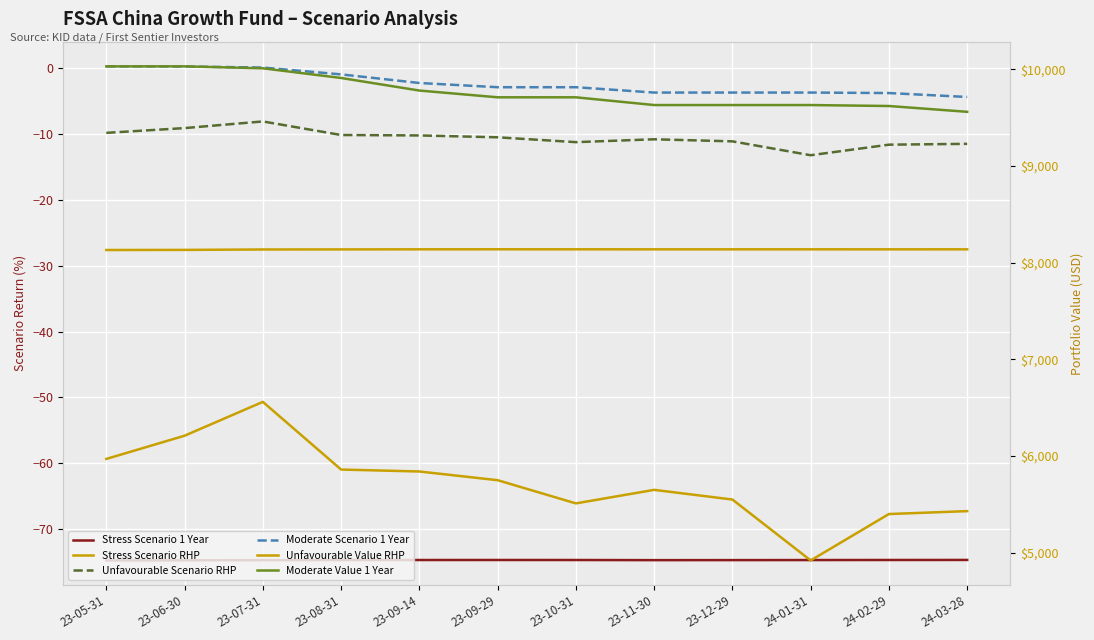

The value of Stress Scenario RHP at 23-12-29 is -10.2. True or false?

False